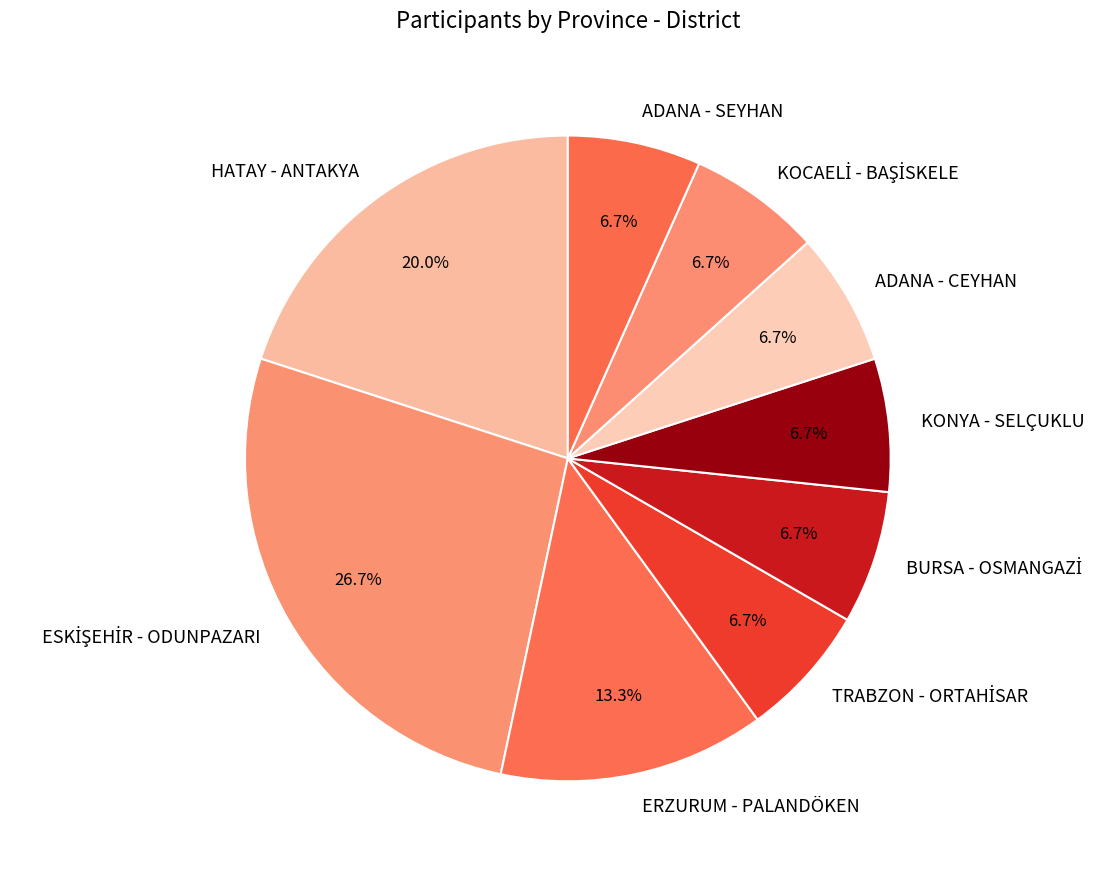

Which has a higher value, ADANA - CEYHAN or ERZURUM - PALANDÖKEN?

ERZURUM - PALANDÖKEN